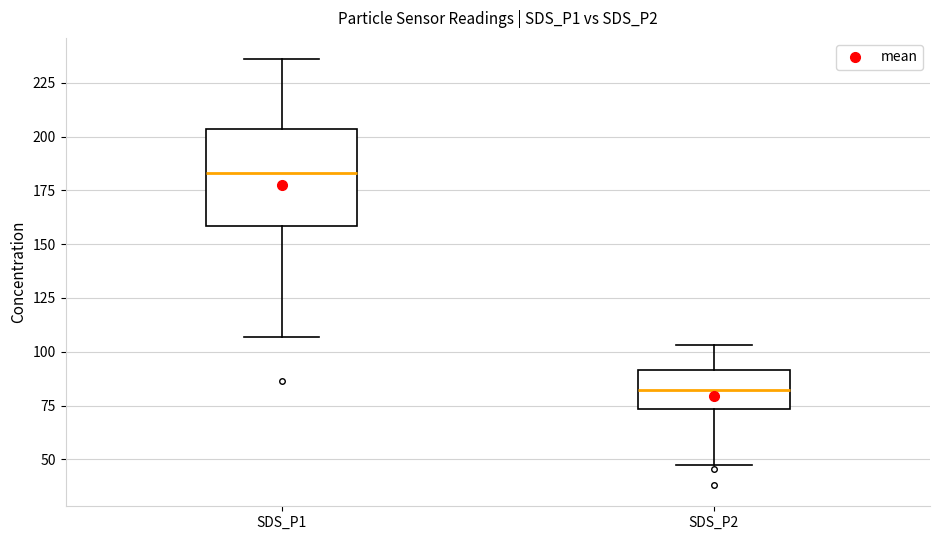

Which box is the tallest, from its lower edge to its upper edge?

SDS_P1